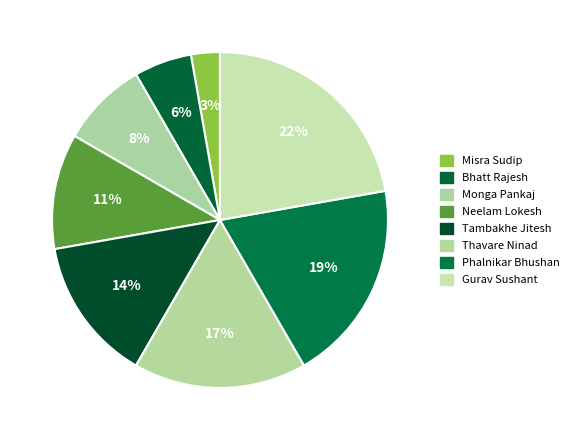

What percentage is the Phalnikar Bhushan slice, to the nearest percent?

19%